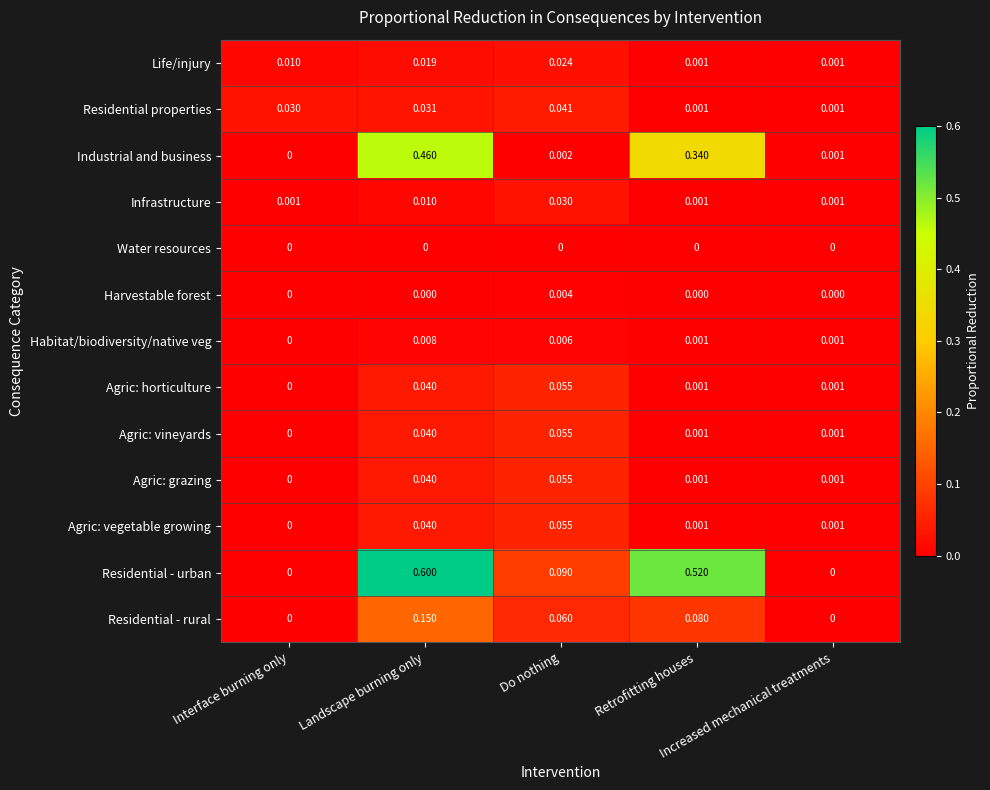

Which series has the largest total across all categories?

Residential - urban